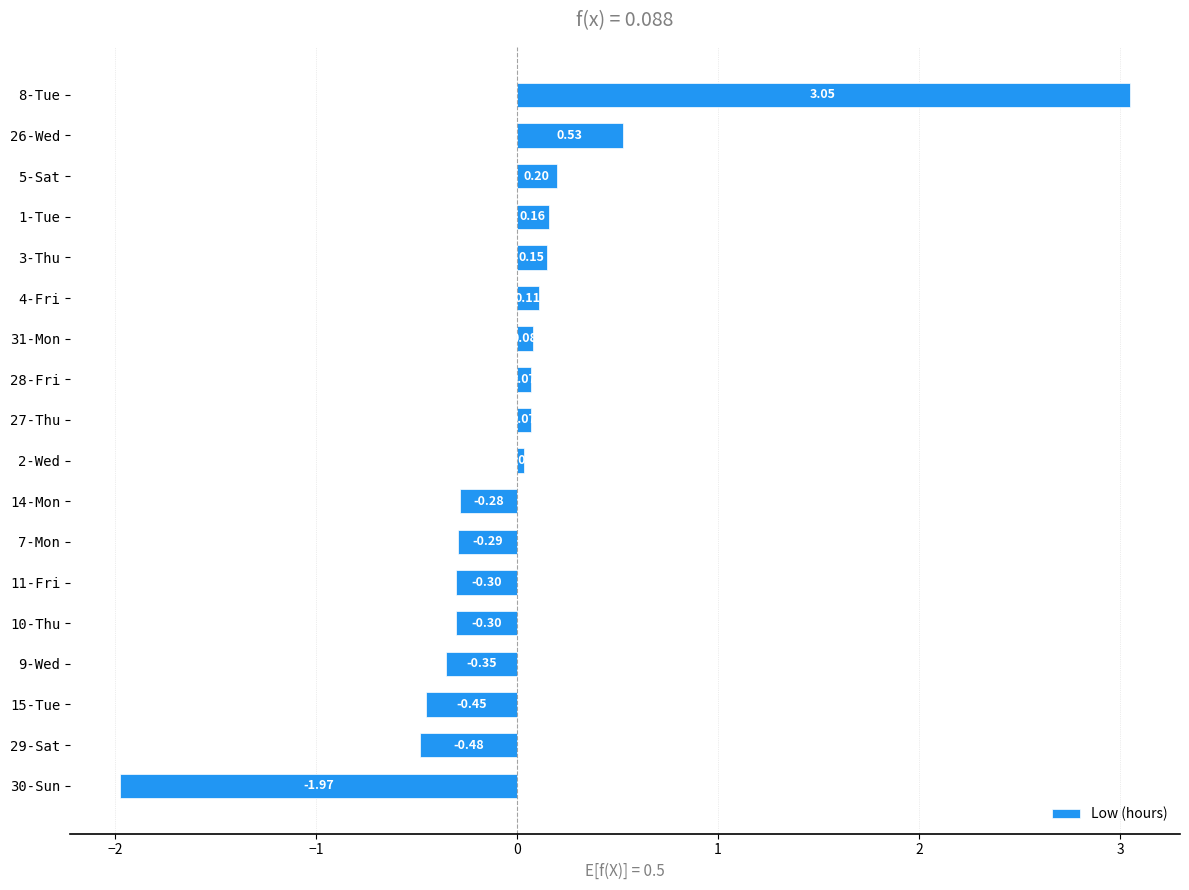

Are the bars grouped side by side (vs. stacked)?

No